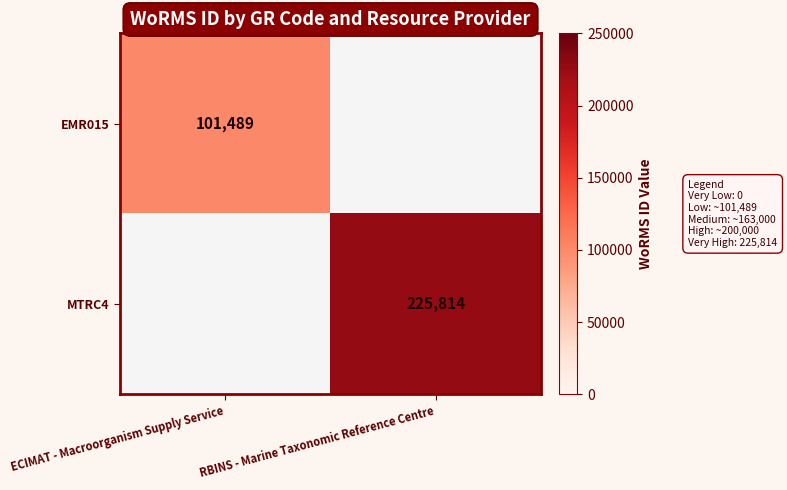

Is it true that EMR015 equals 101489 at ECIMAT - Macroorganism Supply Service?

True